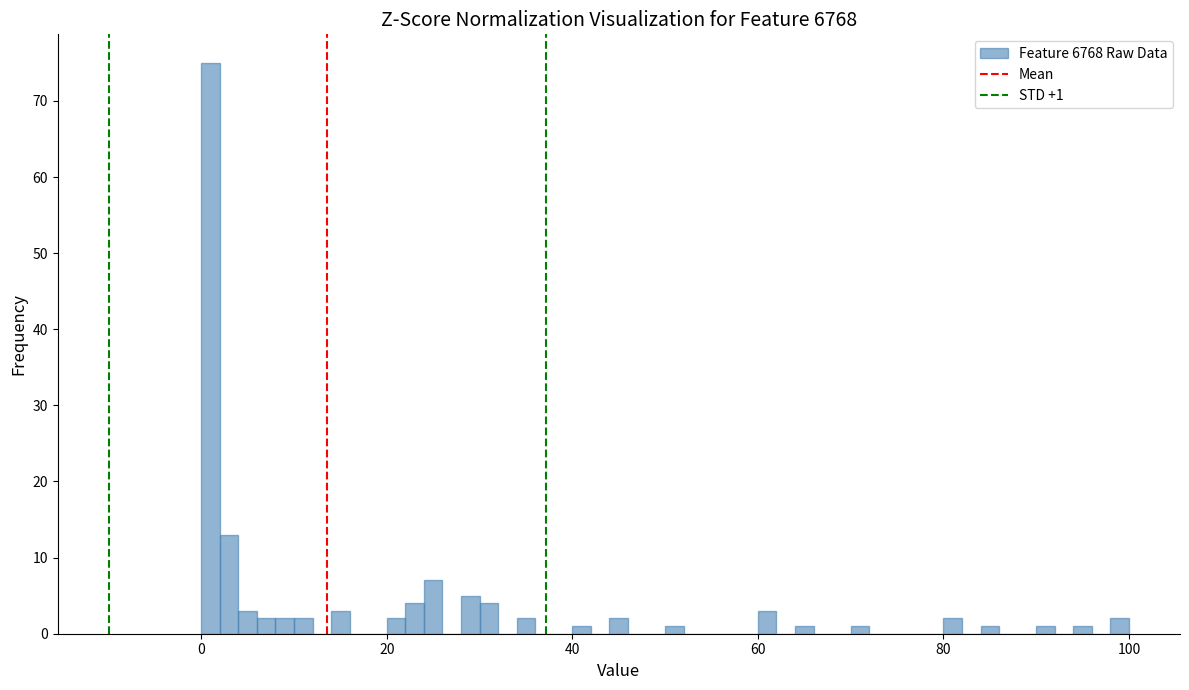

Around what value on the x-axis is the tallest bar? Give the approximate position of its centre, as read against the axis.

2